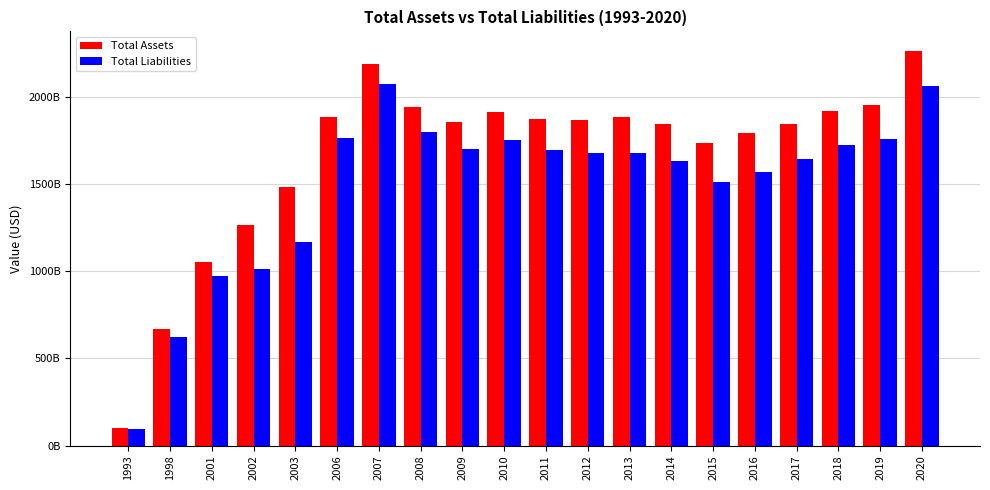

List the series in order of their peak value, lowest first.

Total Liabilities, Total Assets